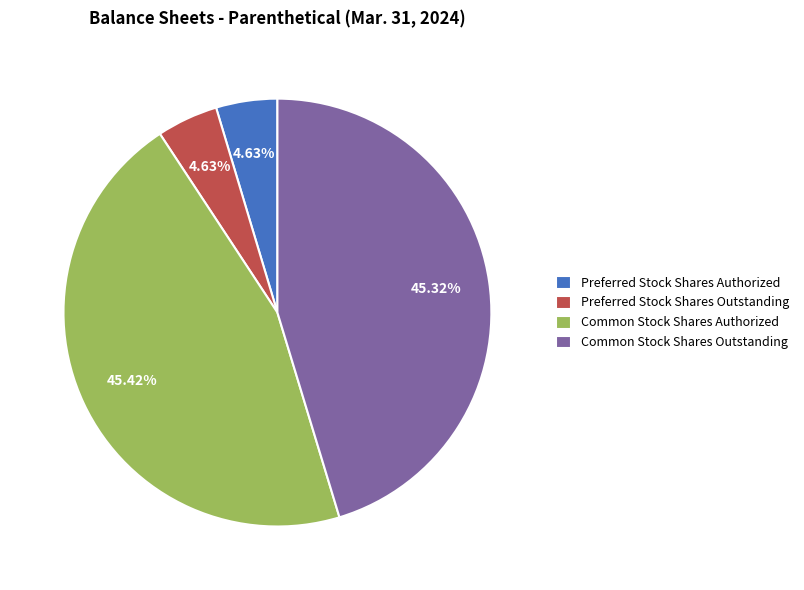

Is there any slice that represents more than half of the pie?

No